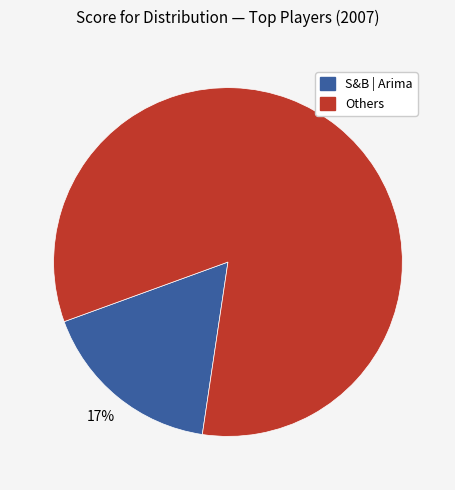

To the nearest percent, what is the average slice percentage?

50%